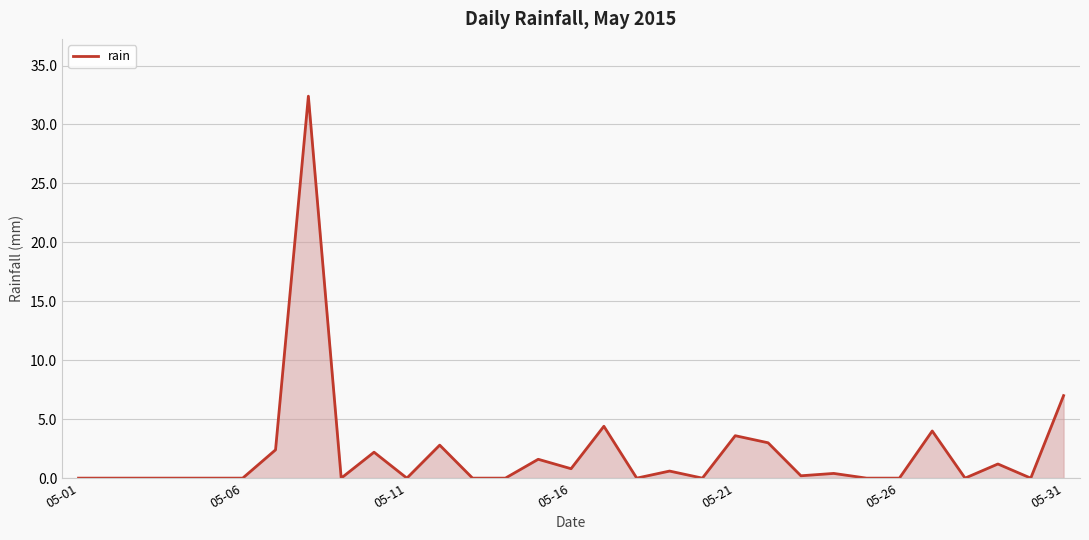

What is the greatest value displayed?

32.4